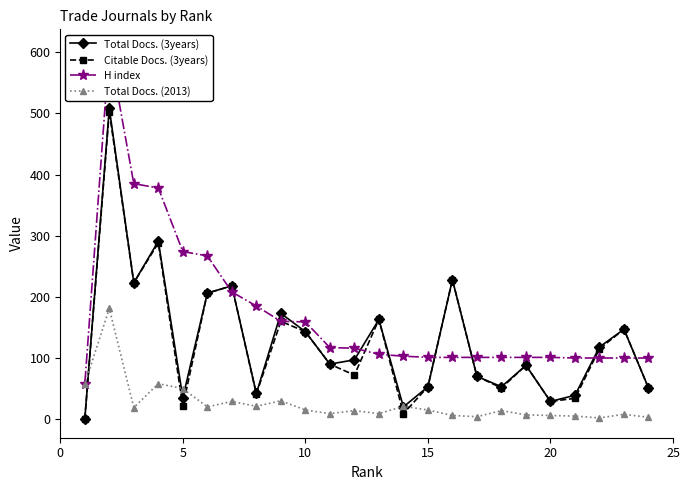

True or false: Total Docs. (3years) and H index cross at least once.

True